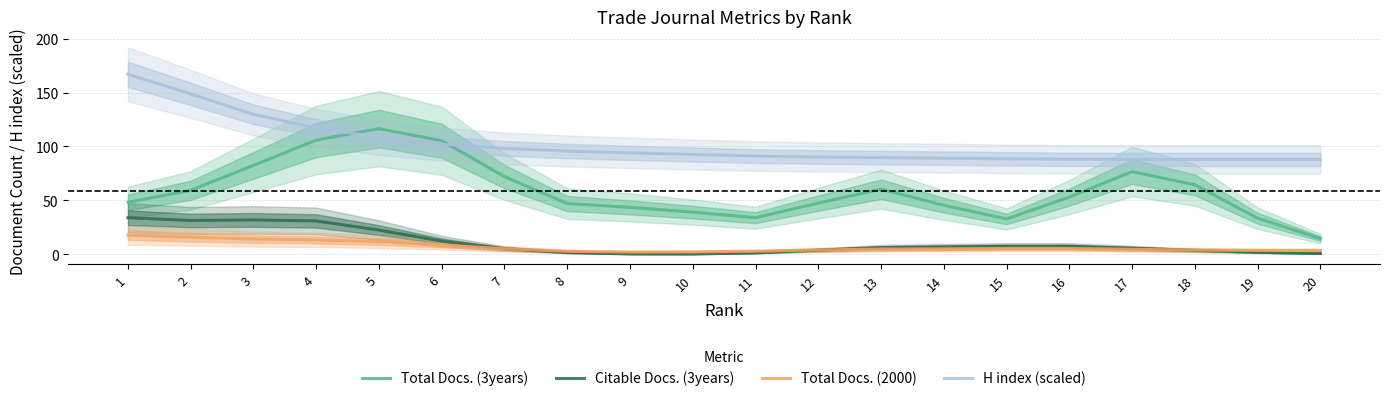

Which series has the largest range (max minus min)?

Total Docs. (3years)